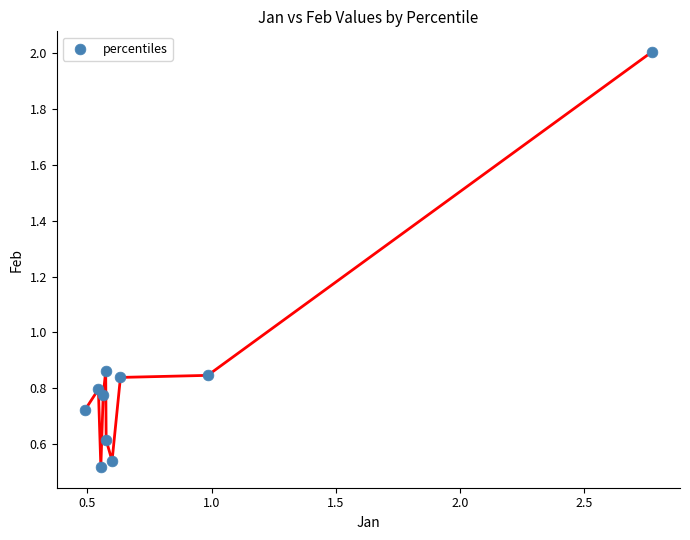

What is the range of X values (max minus min)?

2.3